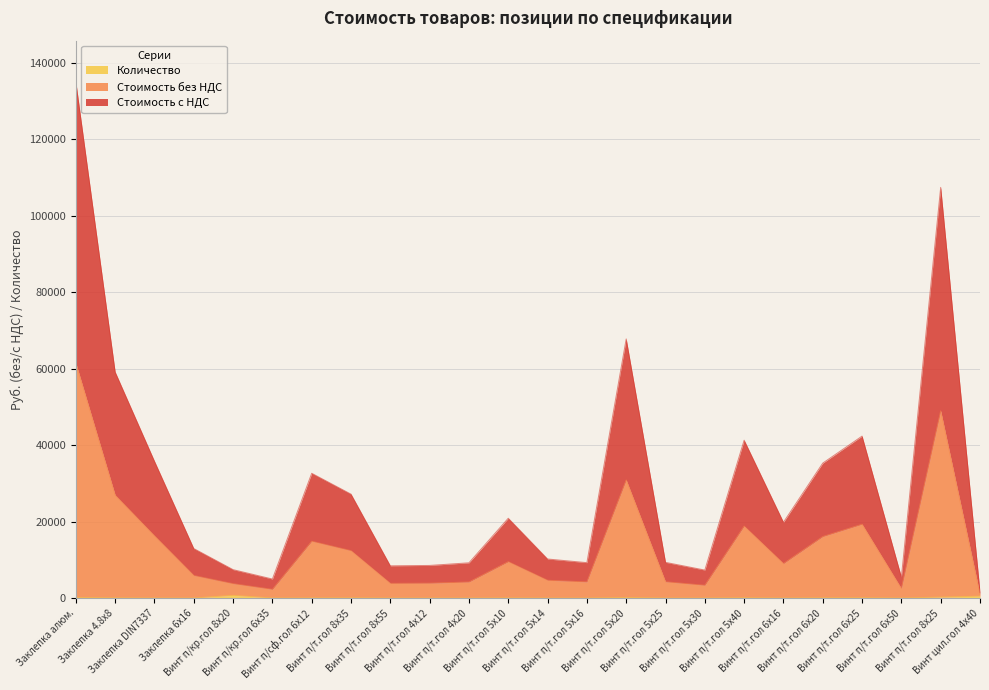

List the labels in order of Стоимость с НДС value, smallest first.

Винт цил.гол 4х40, Винт п/кр.гол 6х35, Винт п/т.гол 6х50, Винт п/т.гол 5х30, Винт п/кр.гол 8х20, Винт п/т.гол 8х55, Винт п/т.гол 4х12, Винт п/т.гол 4х20, Винт п/т.гол 5х16, Винт п/т.гол 5х25, Винт п/т.гол 5х14, Заклепка 6х16, Винт п/т.гол 6х16, Винт п/т.гол 5х10, Винт п/т.гол 8х35, Винт п/сф.гол 6х12, Винт п/т.гол 6х20, Заклепка DIN7337, Винт п/т.гол 5х40, Винт п/т.гол 6х25, Заклепка 4.8х8, Винт п/т.гол 5х20, Винт п/т.гол 8х25, Заклепка алюм.